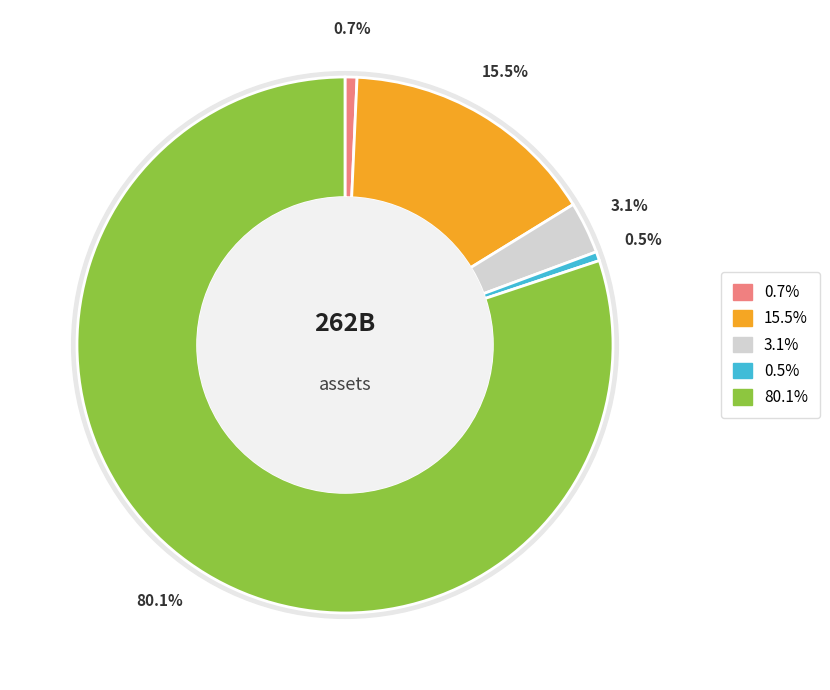

What portion of the pie excludes Inventory?

96.9%